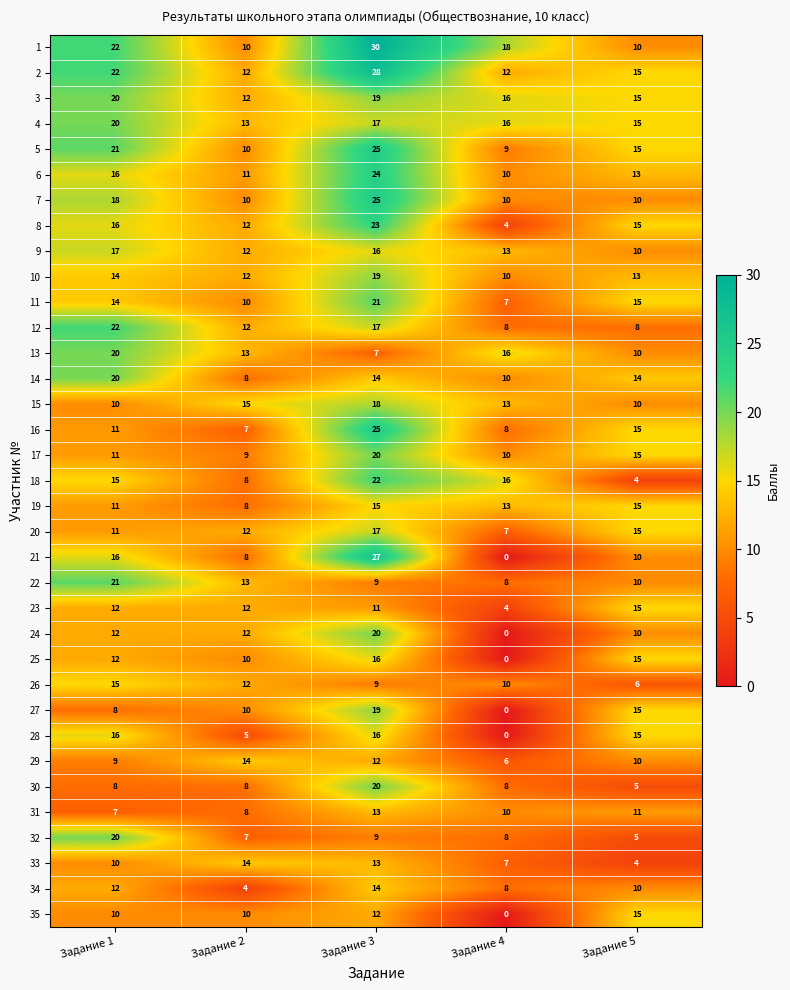

What is the average value of the 9 series?

14